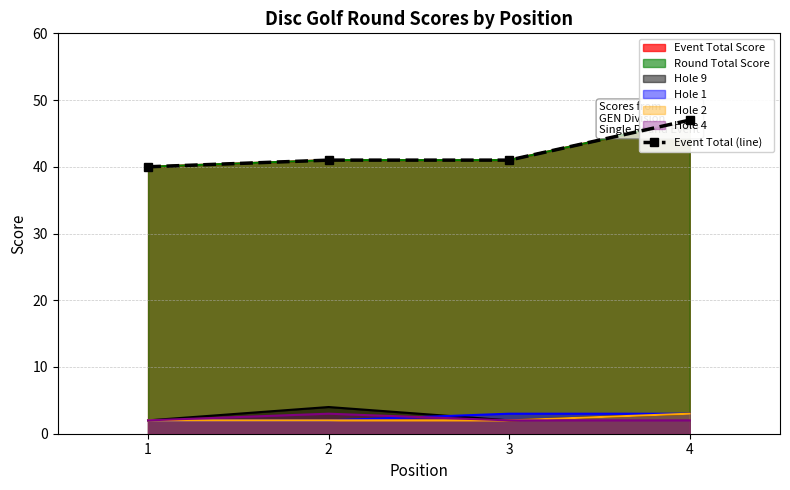

At which label does the data first exceed 41?

4